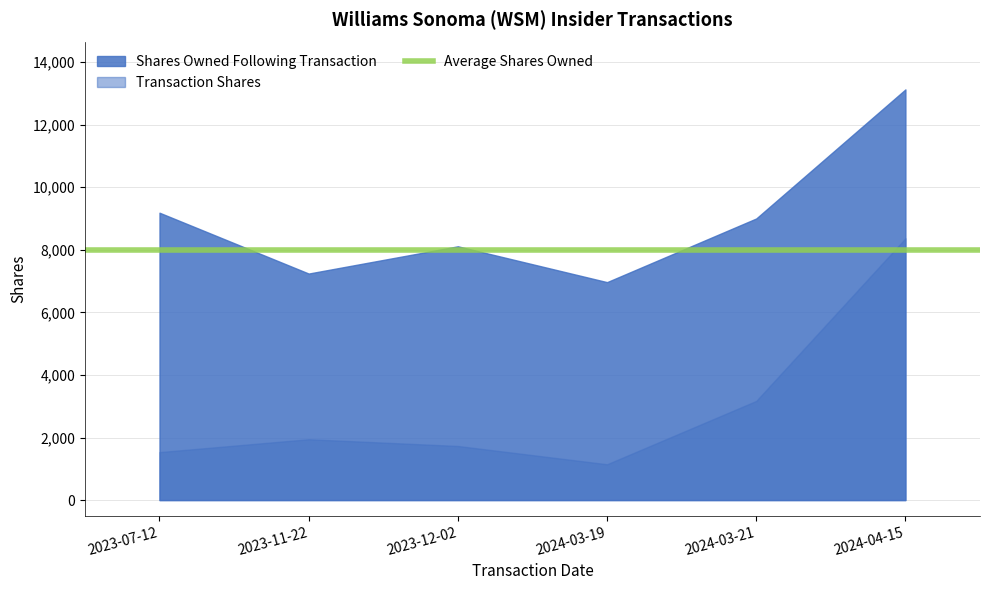

Reading left to right, transcribe all the data shown in this chart.

sharesOwnedFollowingTransaction: 9185	7240	8111	6966	9000	13125
transactionShares: 1533	1945	1729	1145	3169	8366